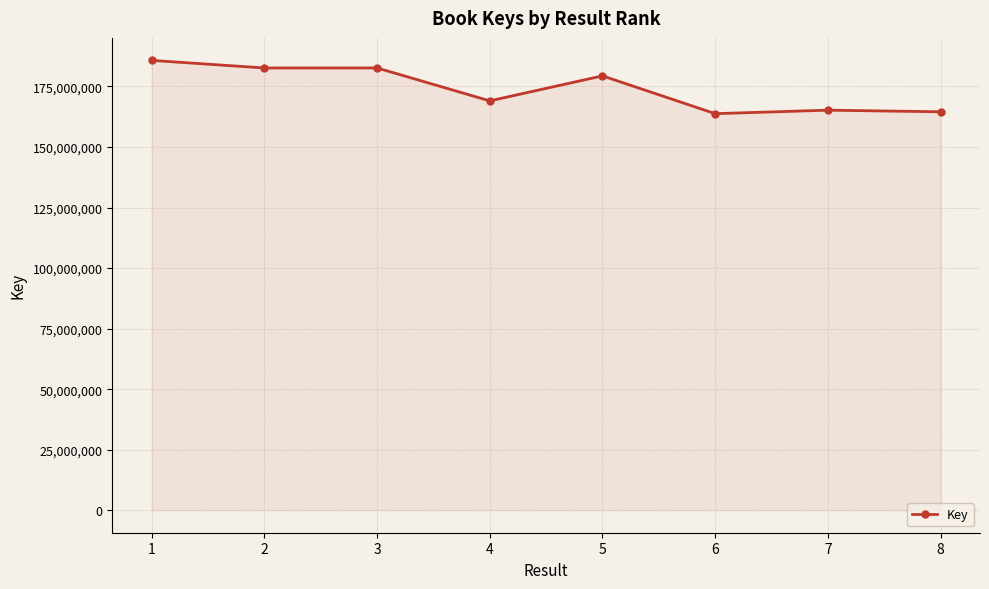

What is the sum of all values?

1392985011